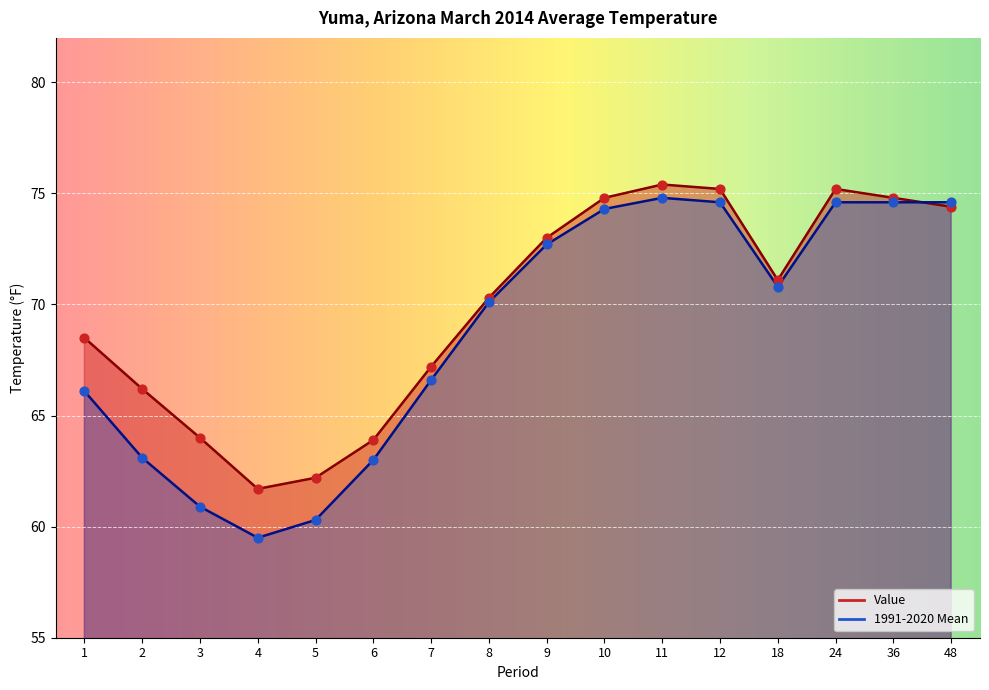

Which series contains the lowest Y value?

1991-2020 Mean